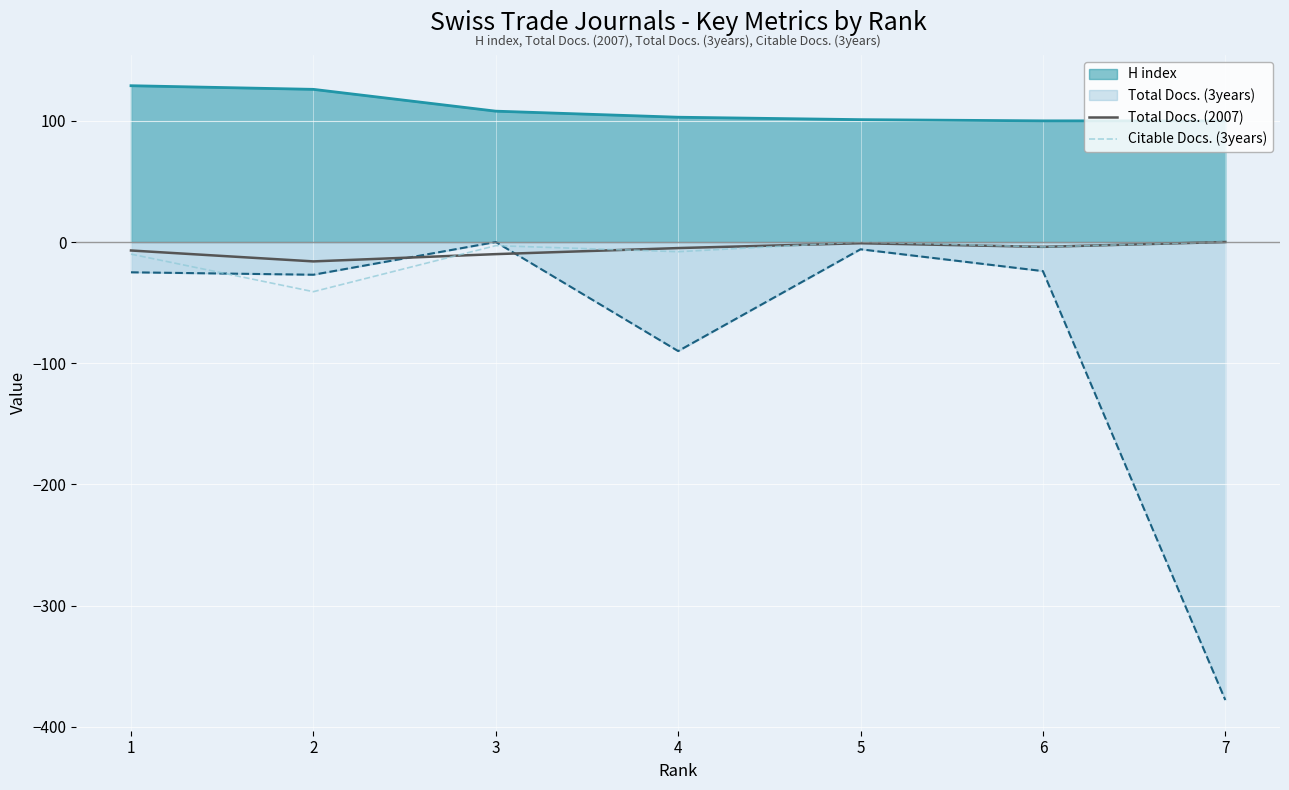

Which series has the largest total across all categories?

H index